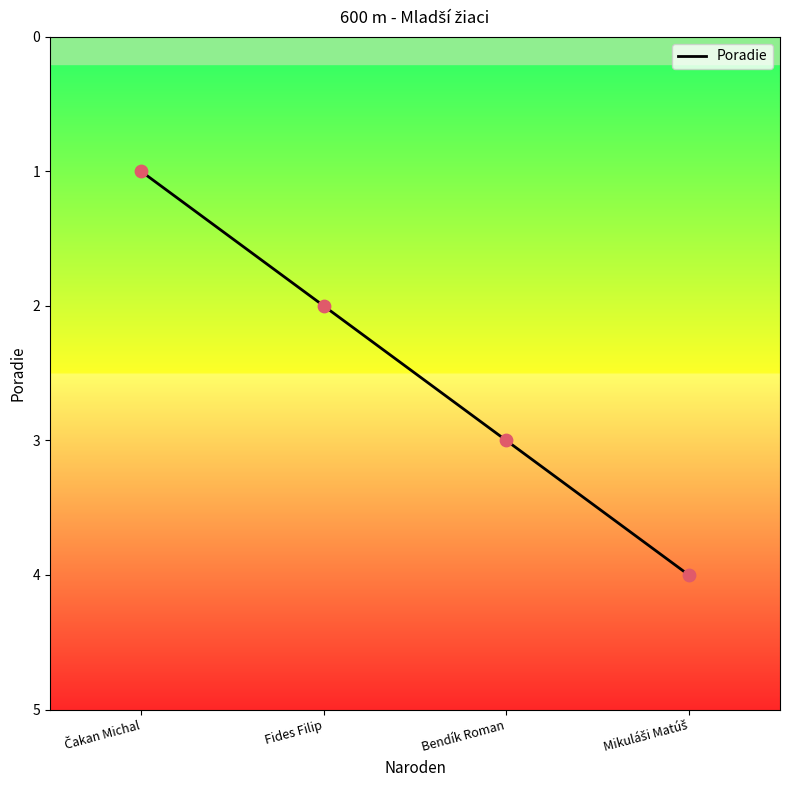

What is the ratio of the value at Fides Filip to the value at Bendík Roman?

0.7